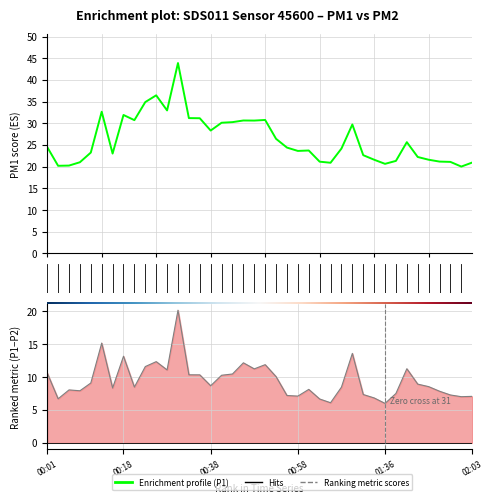

Does the chart display data point markers on the line(s)?

No